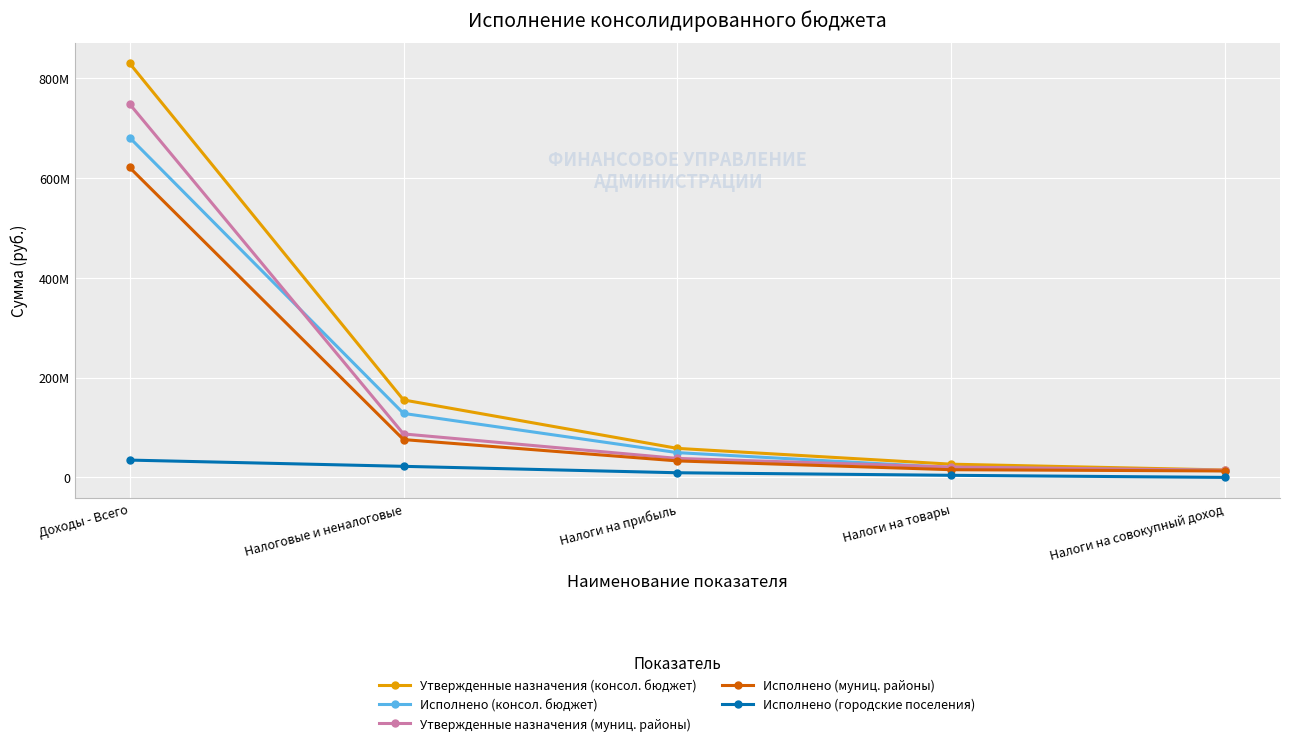

At how many categories does at least one series exceed 239800117?

1